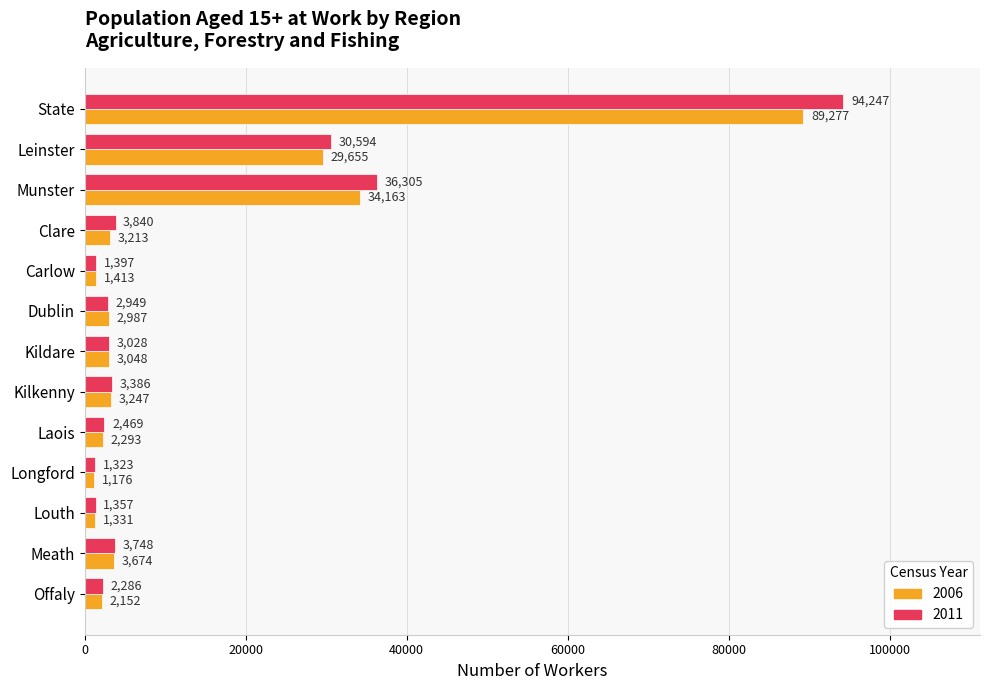

Which series has the widest spread of values?

2011